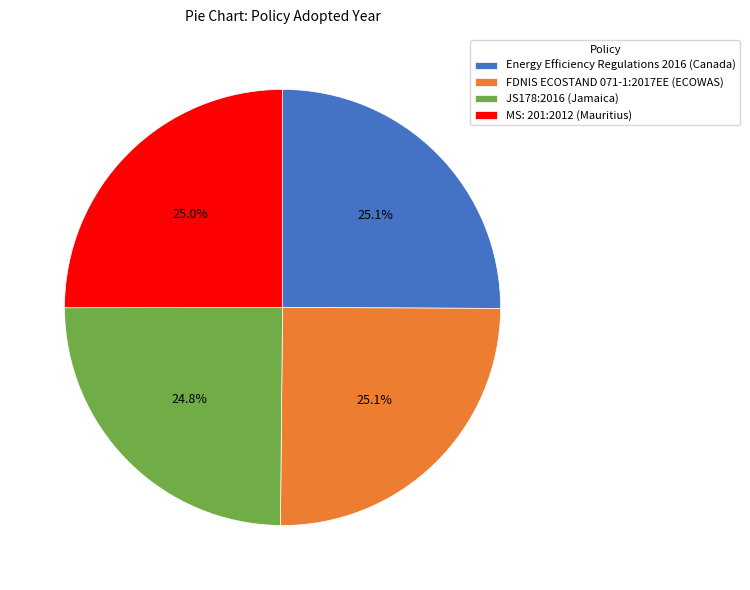

What is the ratio of the value at MS: 201:2012 (Mauritius) to the value at FDNIS ECOSTAND 071-1:2017EE (ECOWAS)?

1.0